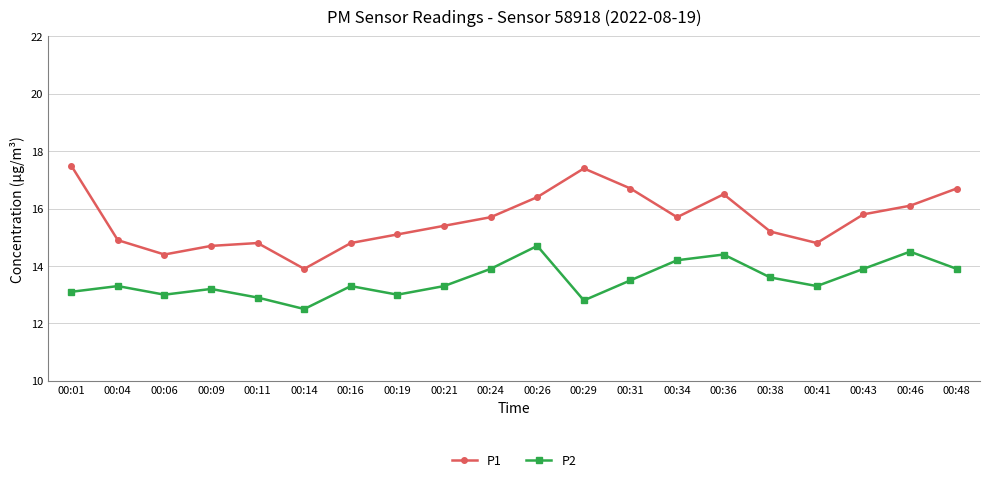

Which category has the lowest value in the P2 series?

00:14